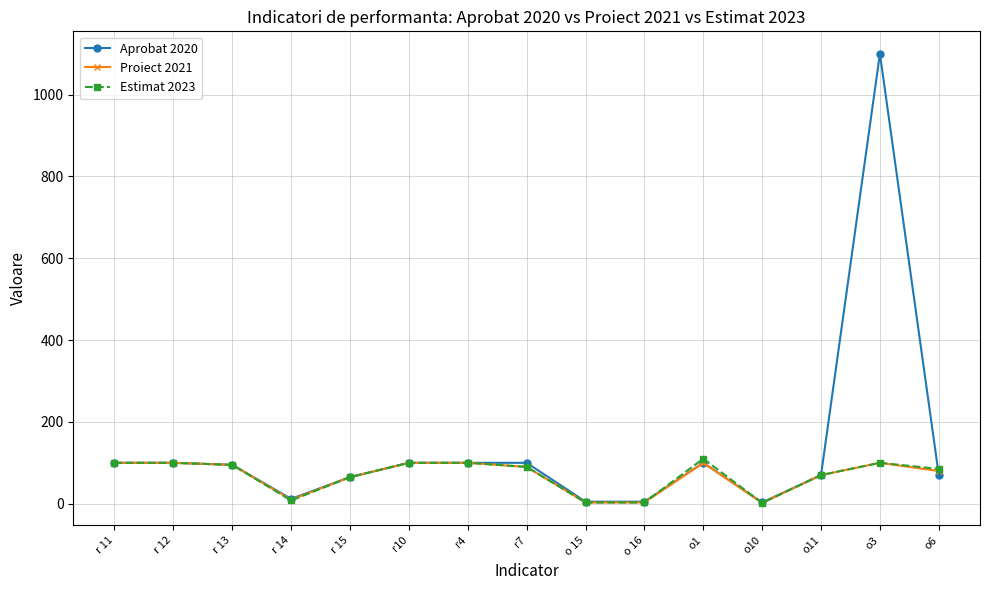

What is the minimum value shown in the chart?

2